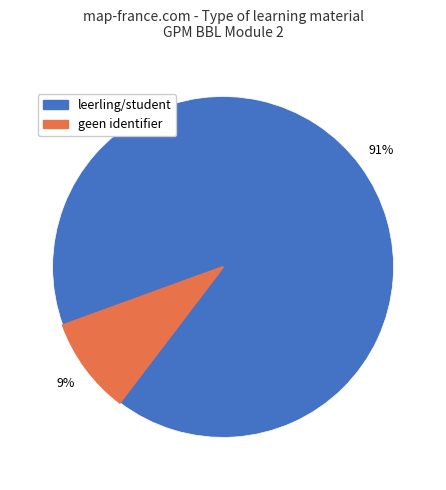

To the nearest percent, what is the average slice percentage?

50%